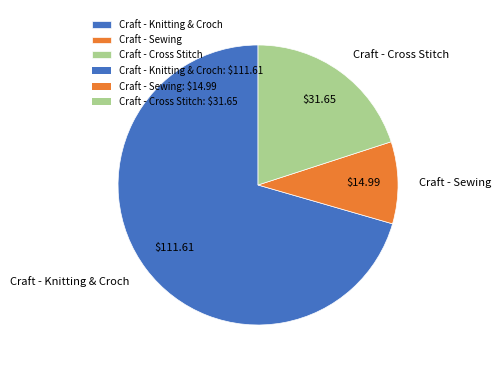

Do Craft - Knitting & Croch and Craft - Sewing together represent more than half of the pie?

Yes